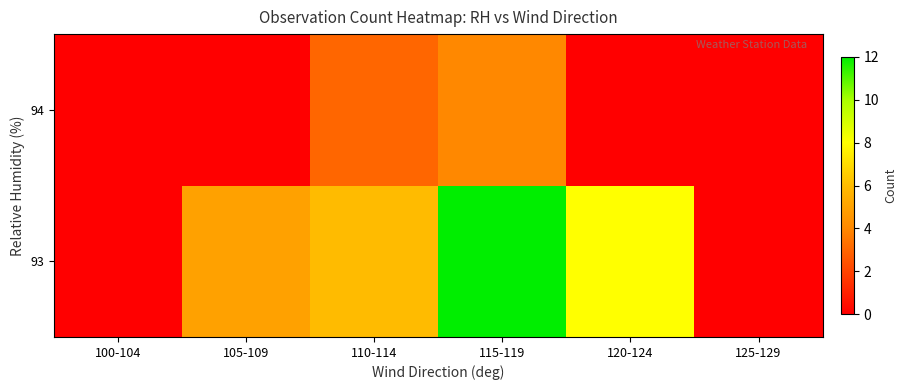

At 105-109, list the series in order from largest to smallest.

93, 94